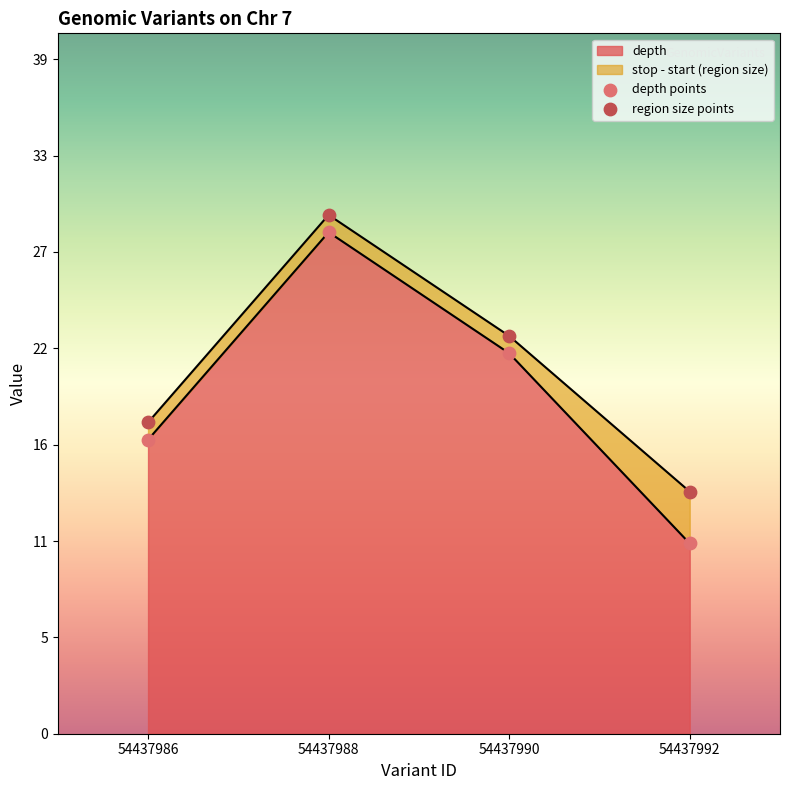

Is the value of depth points at 54437992 greater than the value of region size points at 54437988?

No